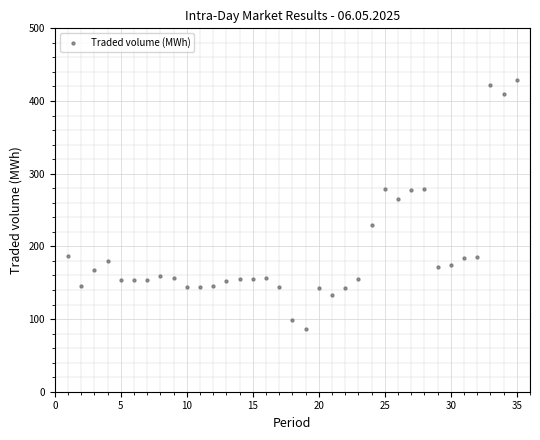

What is the range of Y values (max minus min)?

342.6